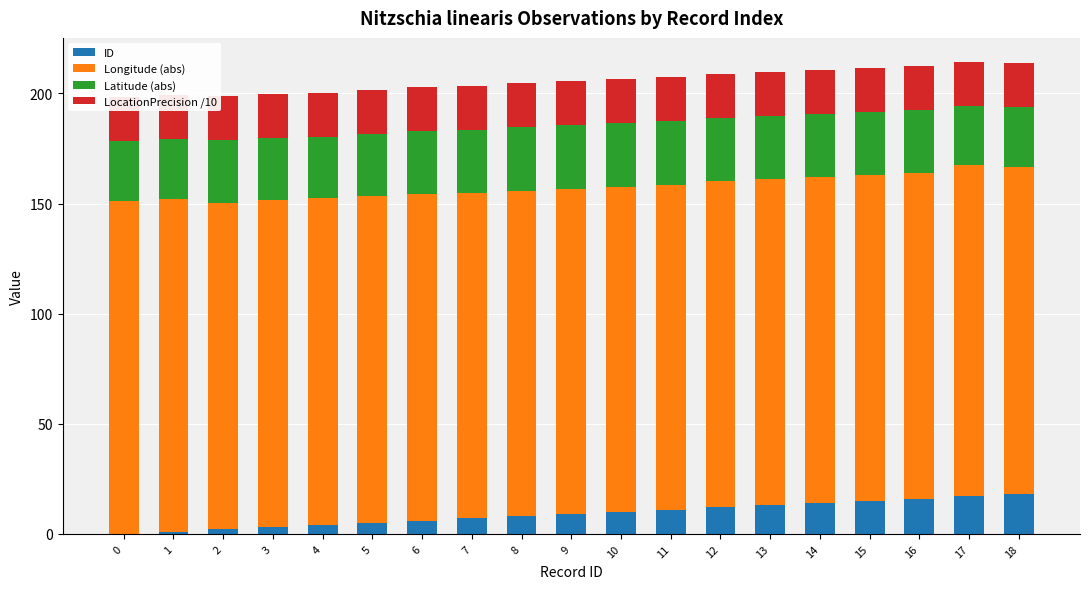

How many groups of bars are there?

19